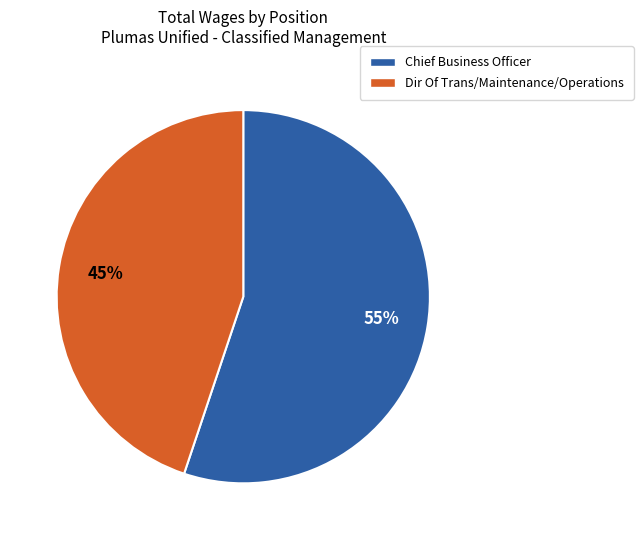

Is there a majority slice in this chart?

Yes